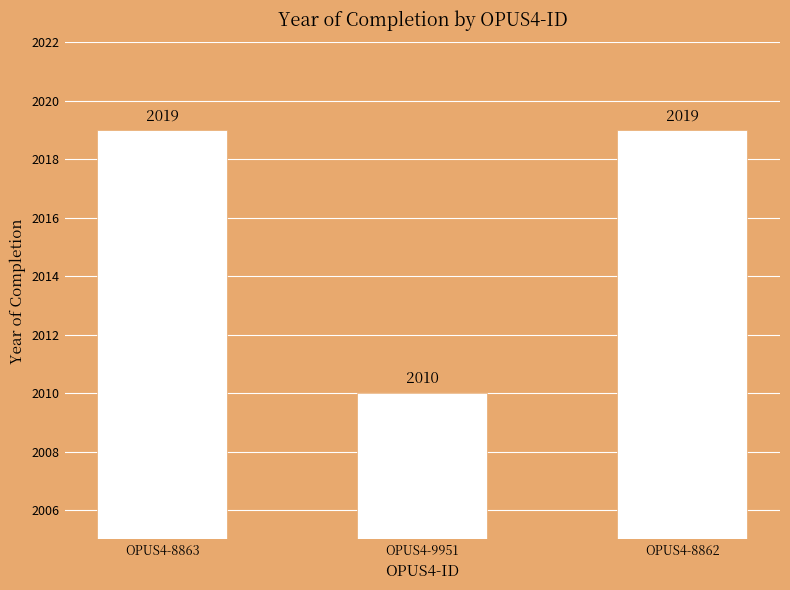

The value at OPUS4-8863 is 1055. True or false?

False